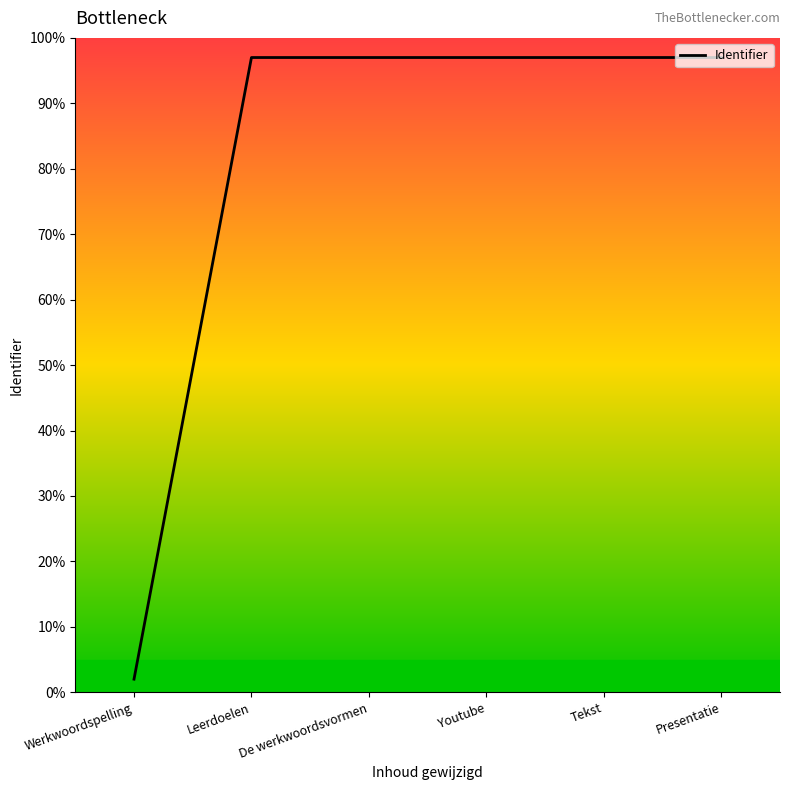

What is the greatest value displayed?

97.0